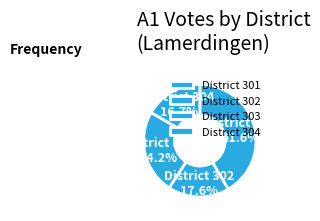

What is the total percentage of District 302 and District 304?

34.3%